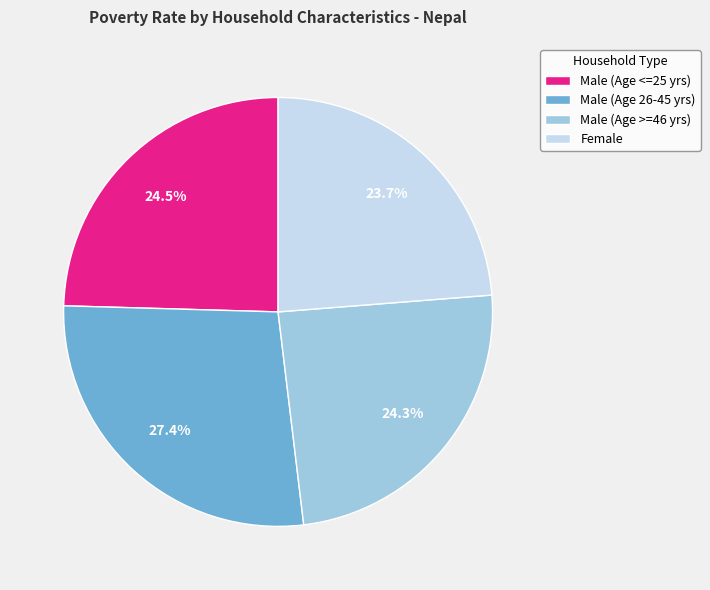

What is the ratio of the value at Male (Age >=46 yrs) to the value at Female?

1.0